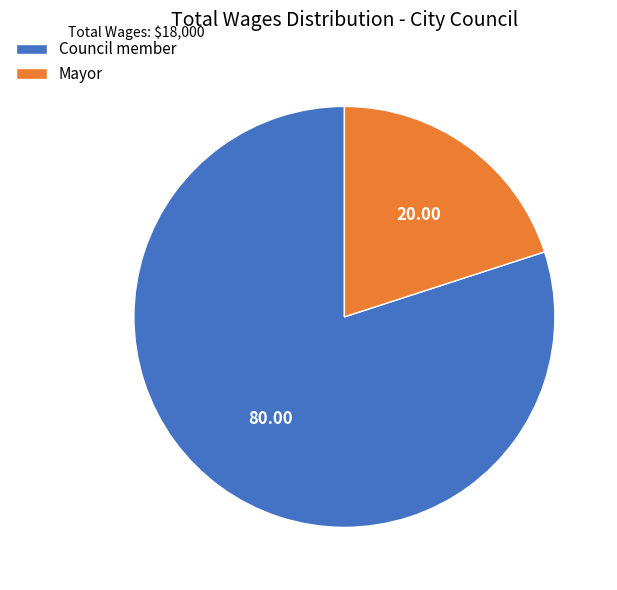

Which slice is the smallest?

Mayor